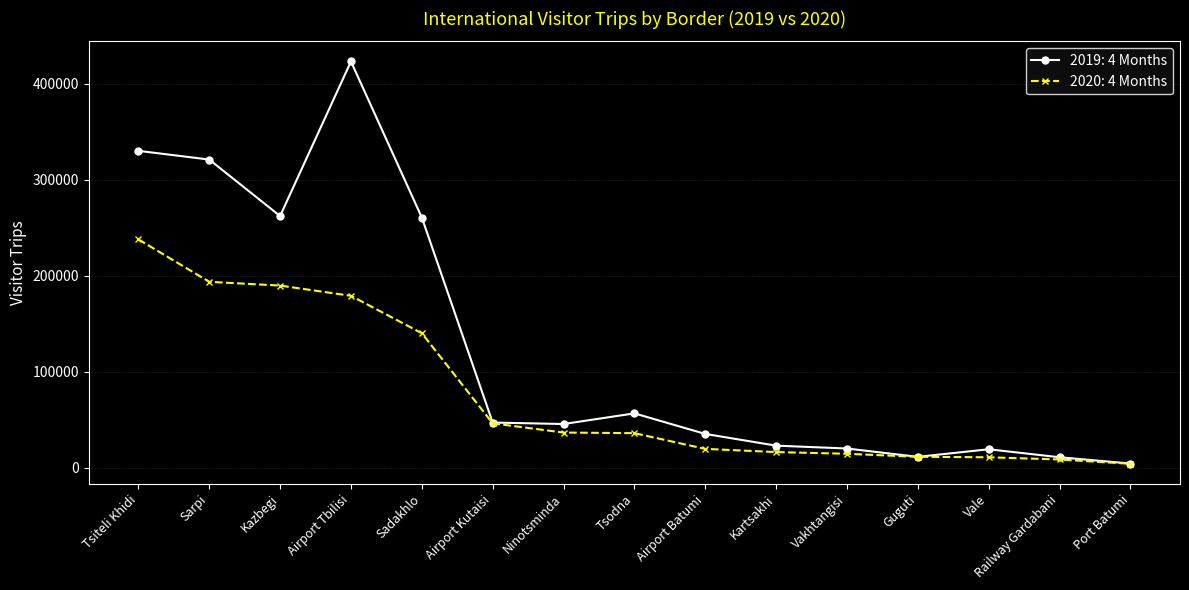

How many data points in 2020: 4 Months are less than 36176?

7